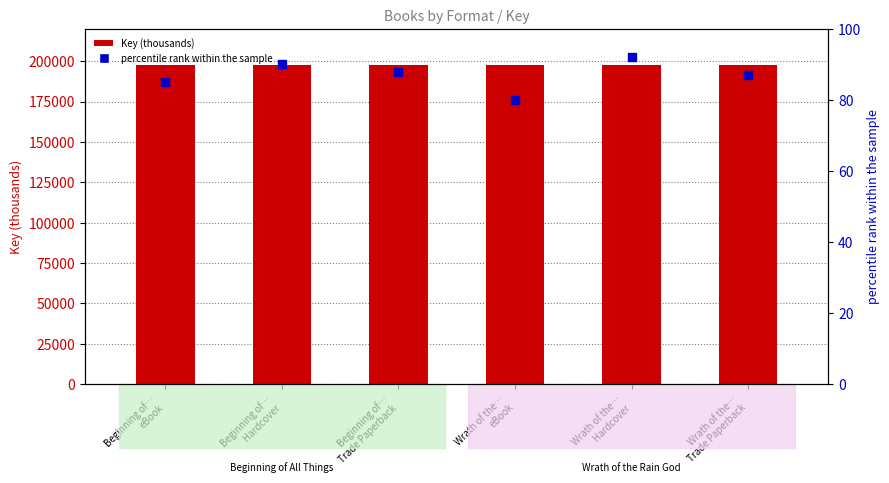

Is the value of Key (thousands) at Wrath of the…
Hardcover greater than the value of percentile rank within the sample at Wrath of the…
Hardcover?

Yes